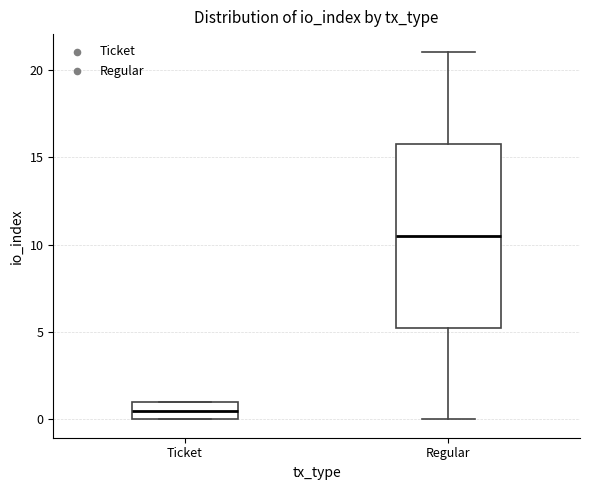

Where is the upper edge of the box for Regular on the y-axis? The values are not printed on the chart, so give them approximately, as read against the axis.

16.0